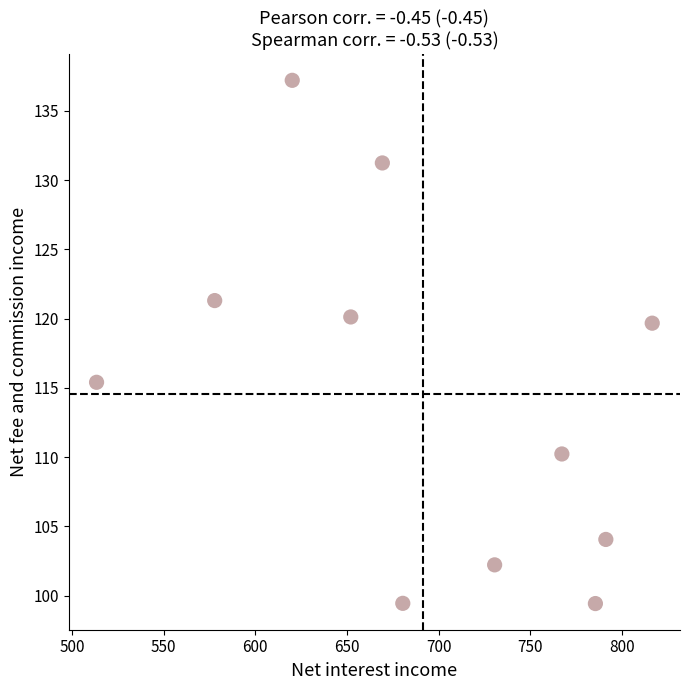

What is the average X value?

691.3